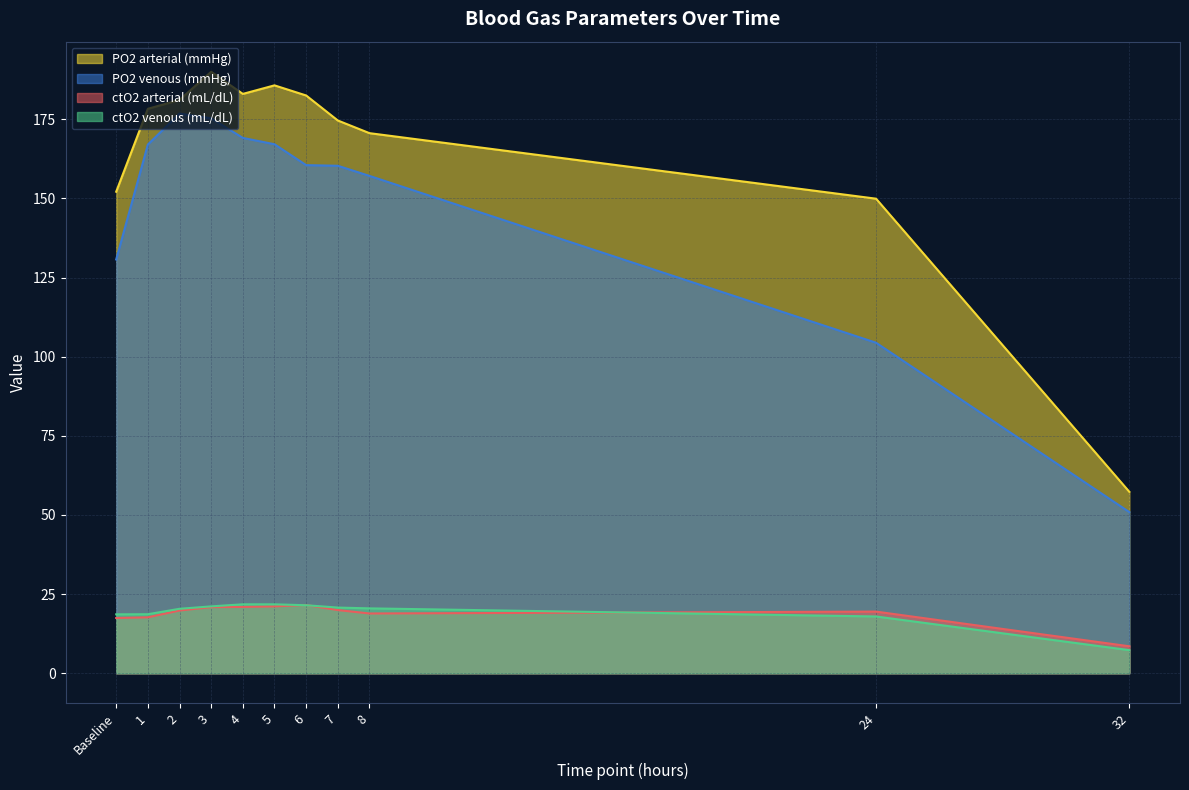

The value of ctO2 venous (mL/dL) at 4 is 21.8. True or false?

True